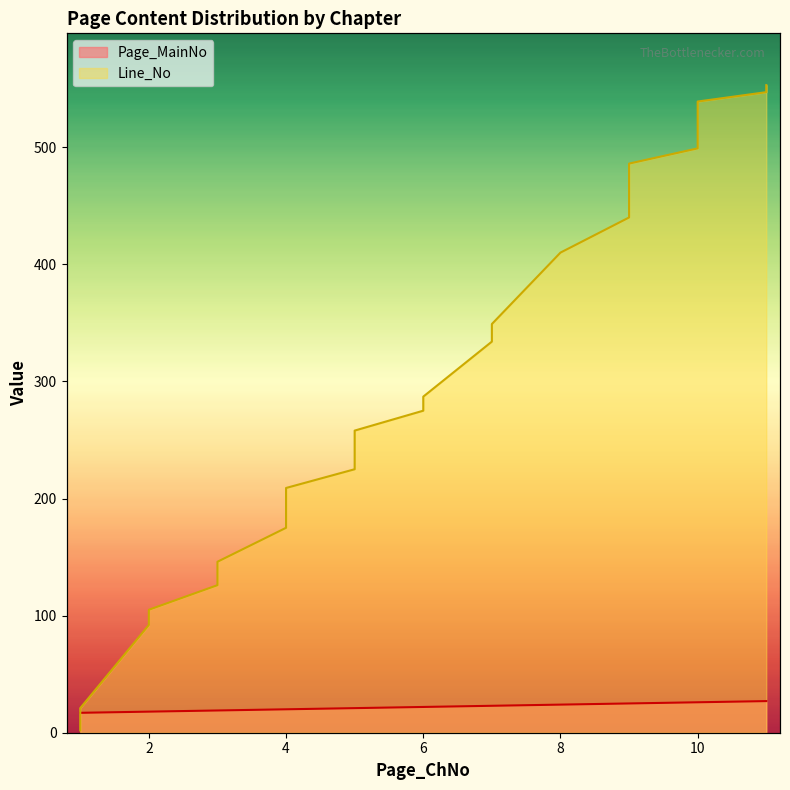

Reading left to right, transcribe all the data shown in this chart.

Page_MainNo: 17	17	17	17	18	18	18	19	19	19	20	20	20	20	20	21	21	21	21	22	22	23	23	24	25	25	25	25	25	25	25	26	26	26	26	26	26	26	27	27
Line_No: 2	5	18	21	92	94	105	126	136	146	175	182	195	202	209	225	235	255	258	275	287	334	349	410	440	445	457	459	474	483	486	499	504	514	518	525	533	539	547	553